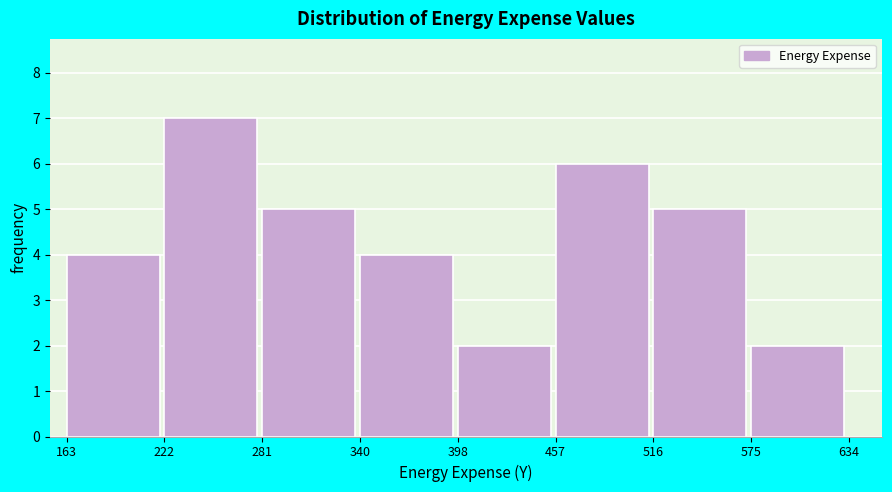

Reading left to right, transcribe this chart: for each bar, give the range it covers on the x-axis and its height. The values are not printed on the chart, so give them approximately, as read against the axis.

163 to 222: 4
222 to 281: 7
281 to 340: 5
340 to 398: 4
398 to 457: 2
457 to 516: 6
516 to 575: 5
575 to 634: 2